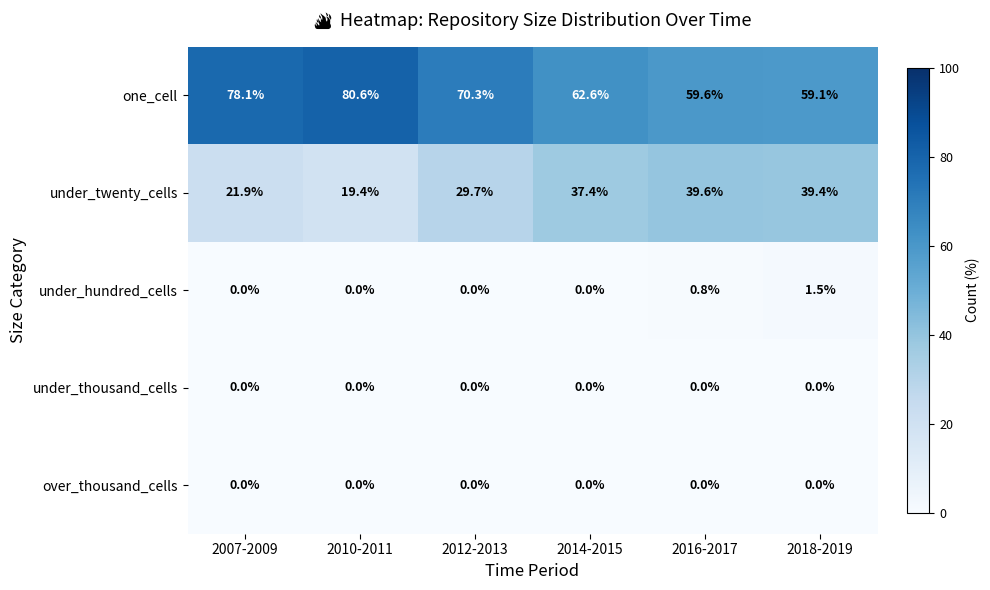

What value does the under_twenty_cells series have at 2018-2019?

39.4